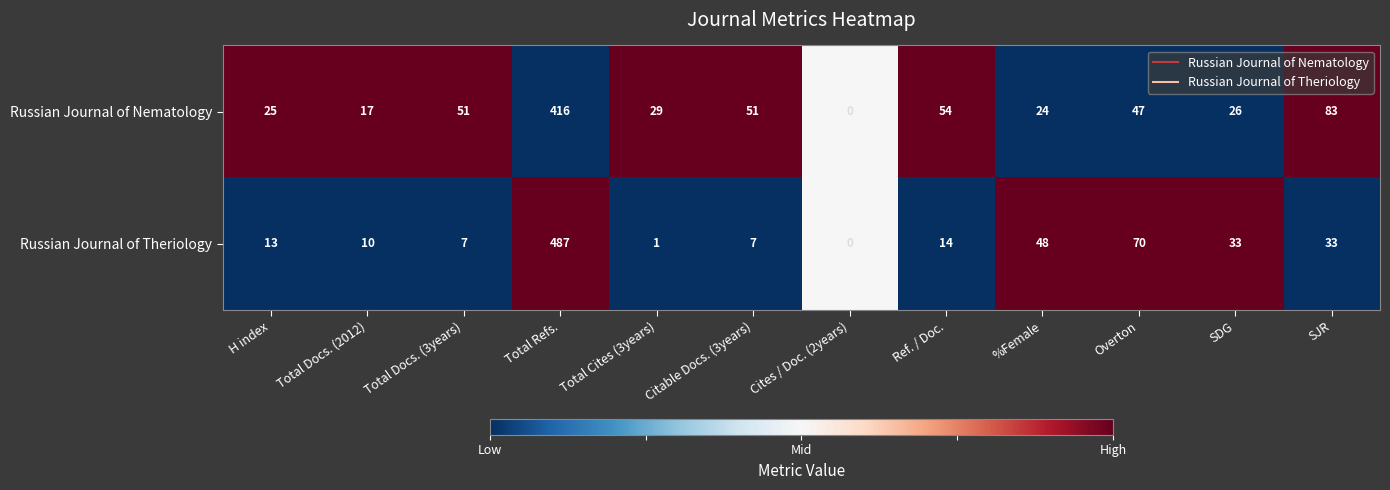

At which category does the chart reach its peak across all series?

Total Refs.